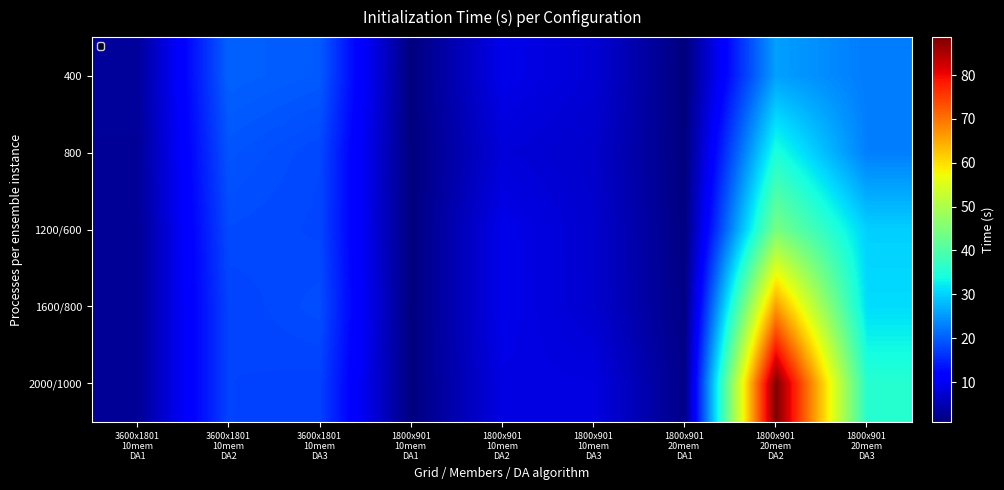

What is the spread (max minus min) of values at 1800x901
20mem
DA1?

0.8